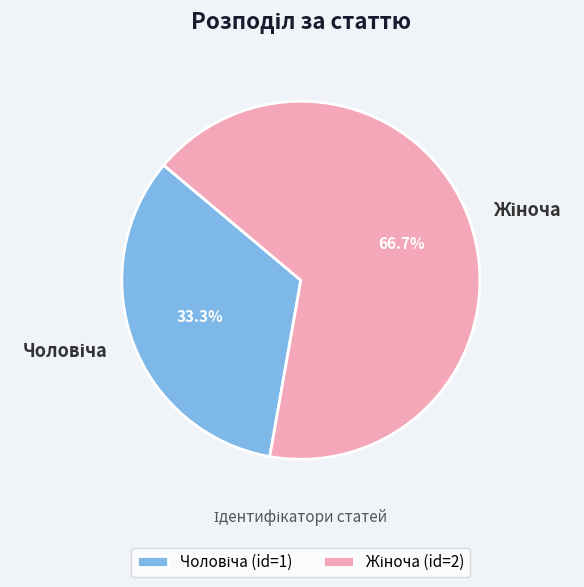

Does any single category account for the majority?

Yes